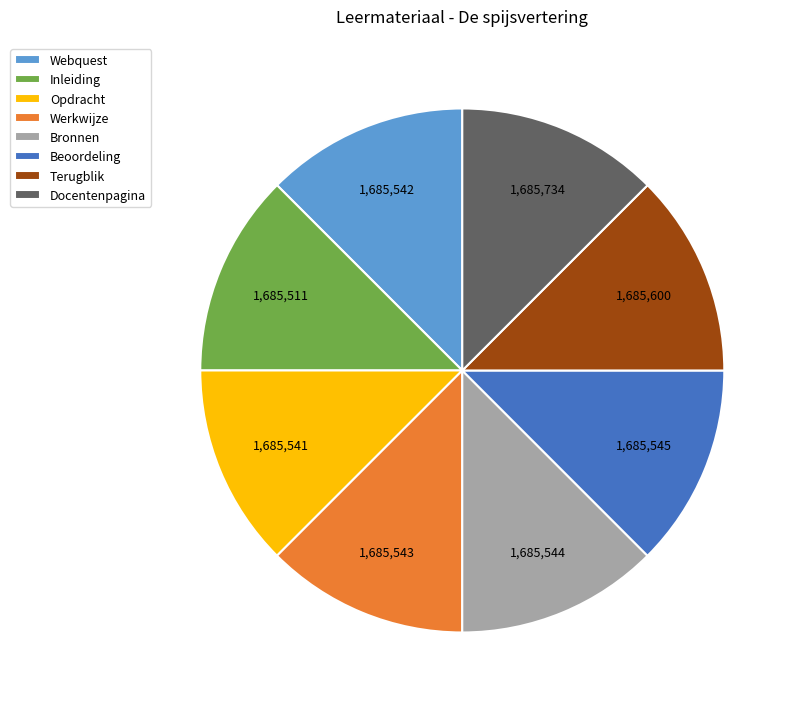

Is it true that Opdracht is 12% of the pie?

True